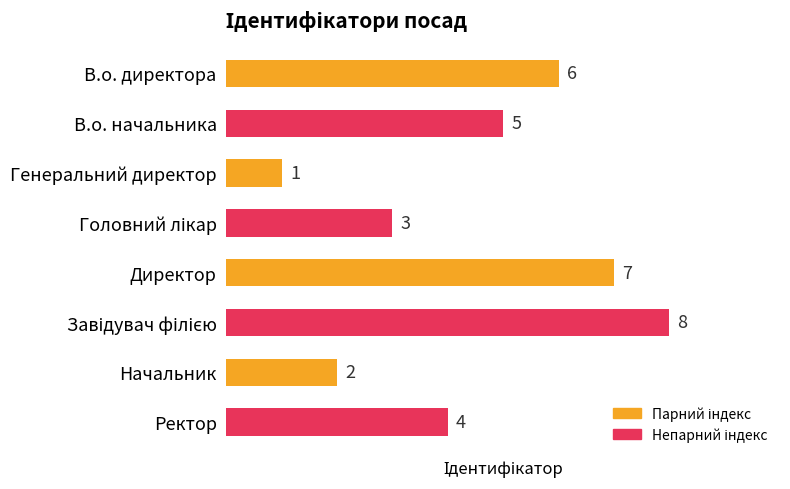

Reading top to bottom, what are all the values shown in this chart?

6	5	1	3	7	8	2	4